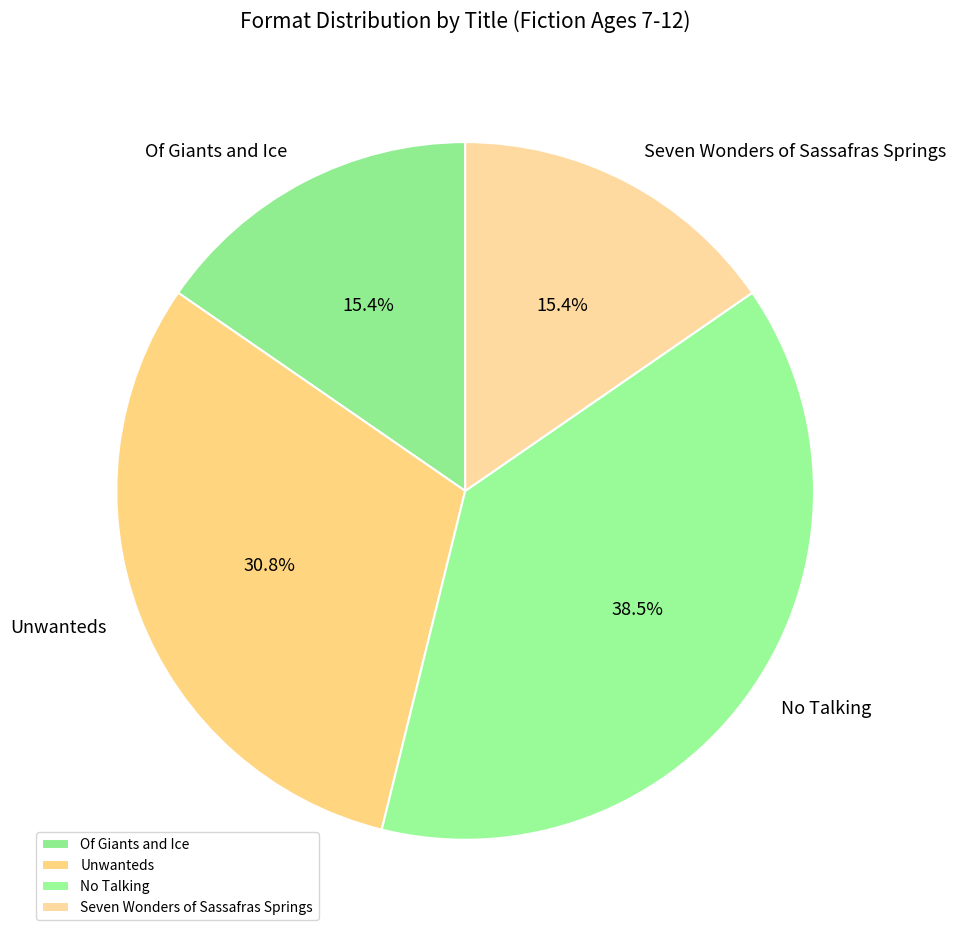

Combined, what portion of the pie is Of Giants and Ice and Seven Wonders of Sassafras Springs?

30.8%